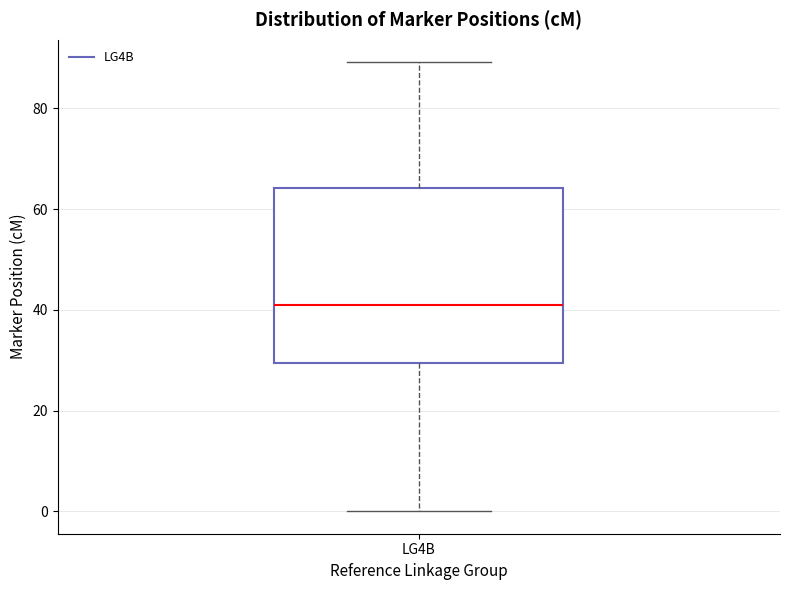

Transcribe this box plot: give where the median line is, the range the box spans, and where the two whiskers end, as read against the y-axis. The values are not printed on the chart, so give them approximately, as read against the axis.

median 40, box 30 to 64, whiskers 0 to 90